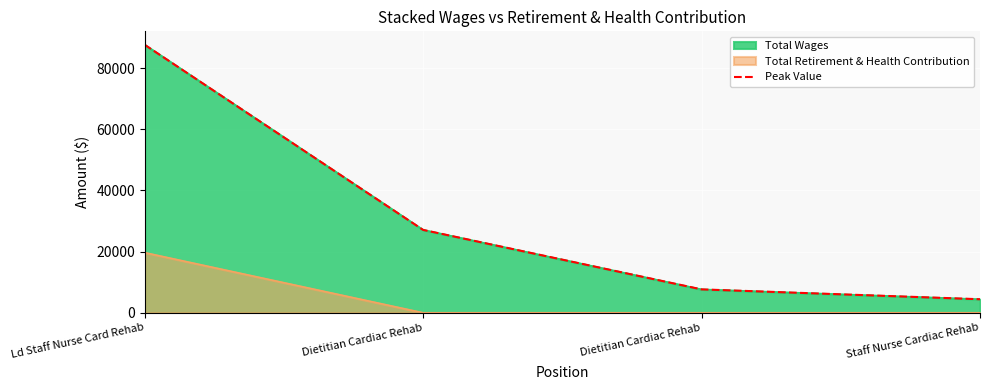

Which has a higher value, Dietitian Cardiac Rehab or Dietitian Cardiac Rehab?

Dietitian Cardiac Rehab